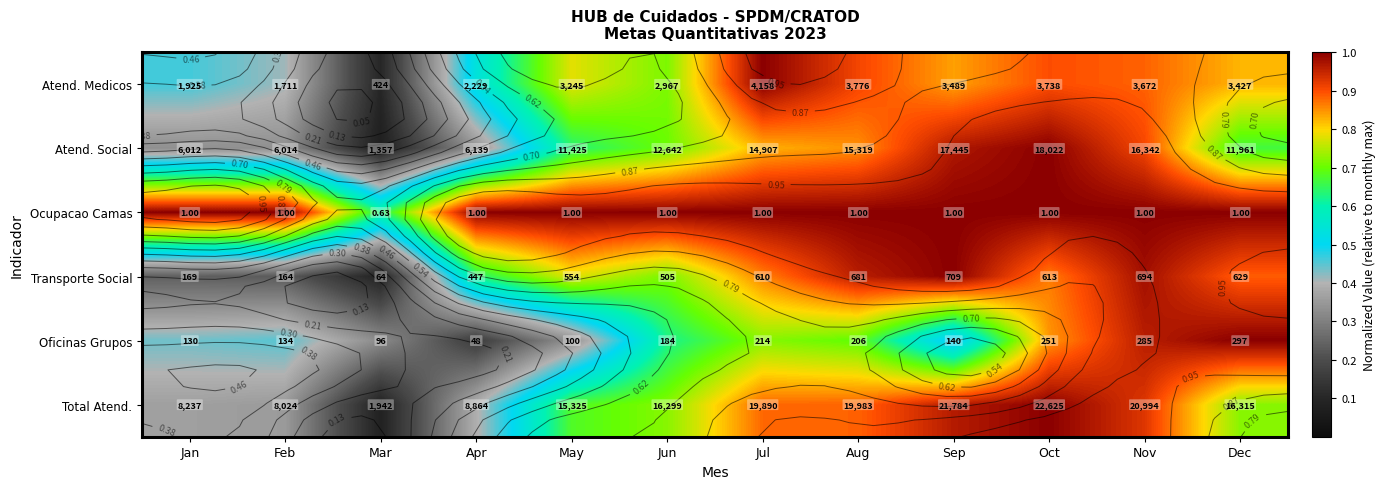

True or false: Ocupacao Camas has a value of 1.0 at Feb.

True